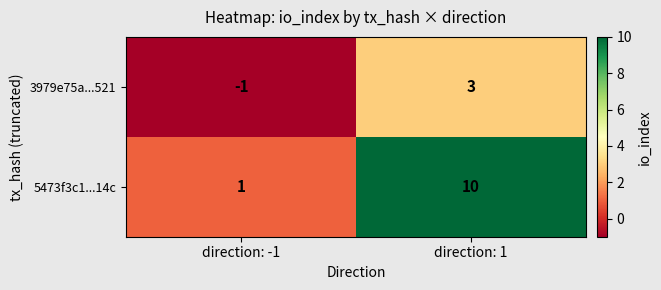

At which label is 3979e75a...521 closest to 1?

direction: -1